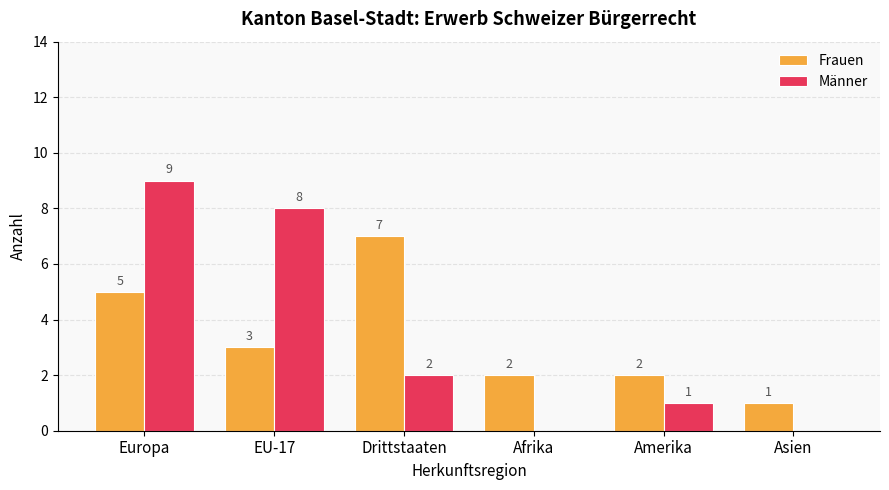

Reading left to right, transcribe all the data shown in this chart.

Frauen: Europa=5	EU-17=3	Drittstaaten=7	Afrika=2	Amerika=2	Asien=1
Männer: Europa=9	EU-17=8	Drittstaaten=2	Afrika=0	Amerika=1	Asien=0